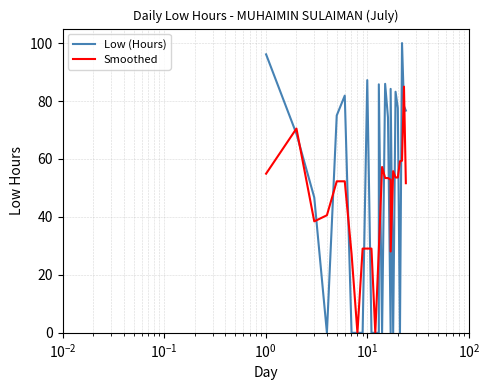

Does the chart have visible grid lines?

Yes